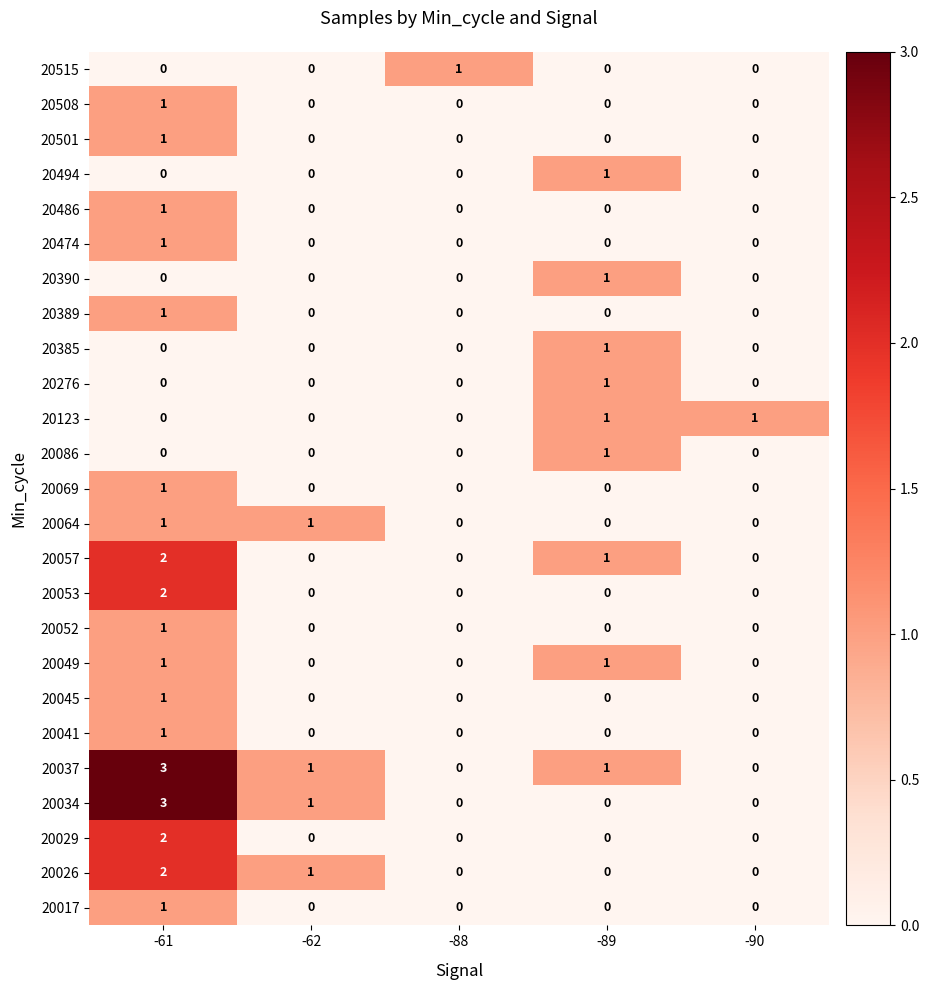

At which category is the sum across all series the highest?

-61